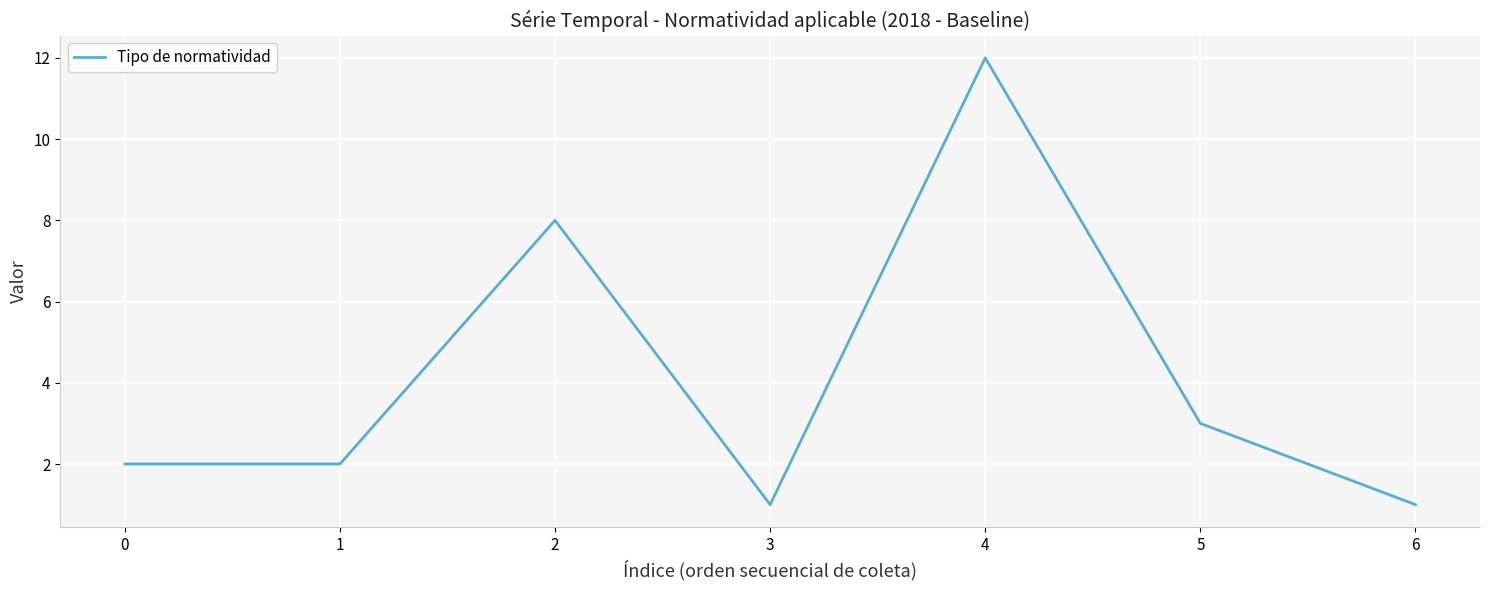

True or false: there are more than 1 points higher than both neighbors.

True